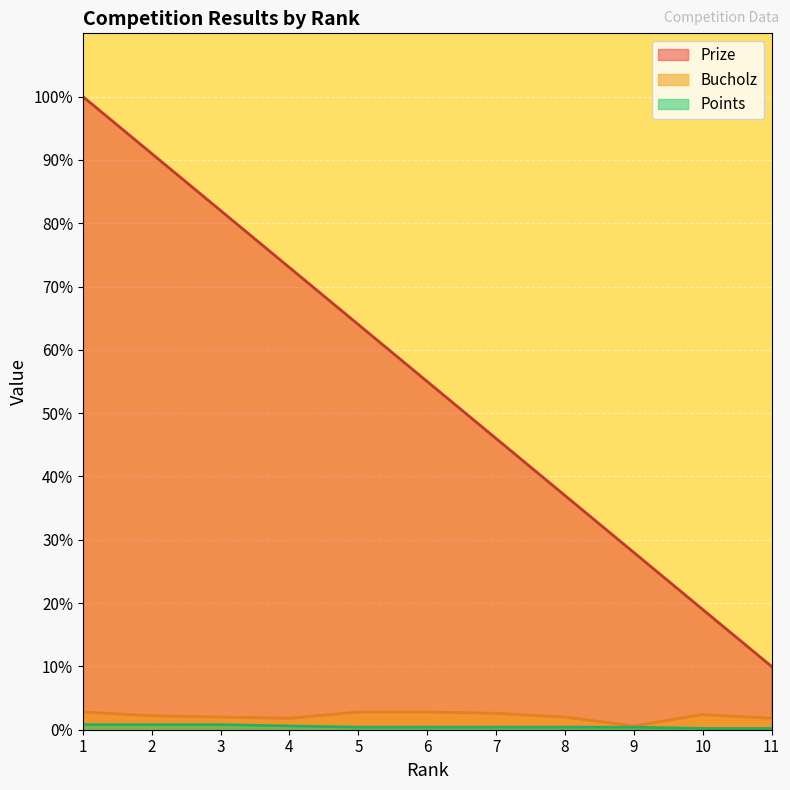

At which category is the sum across all series the highest?

1